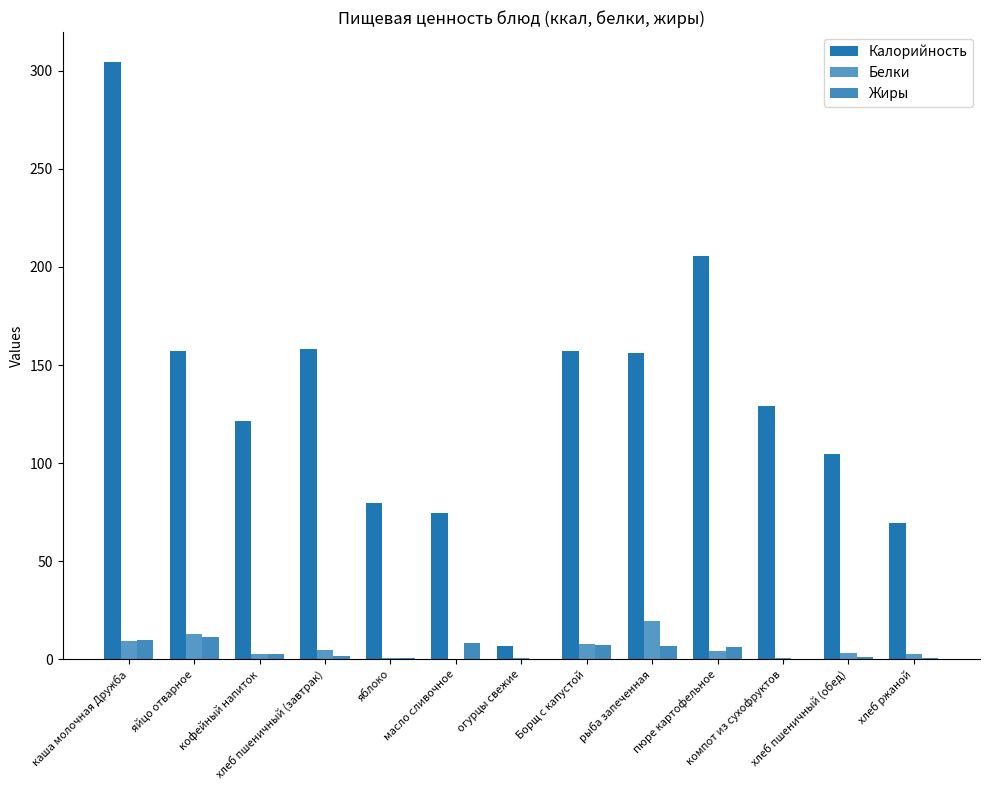

Reading left to right, transcribe all the data shown in this chart.

Калорийность: каша молочная Дружба=304.5	яйцо отварное=157.0	кофейный напиток=121.6	хлеб пшеничный (завтрак)=158.0	яблоко=79.9	масло сливочное=74.8	огурцы свежие=6.6	Борщ с капустой=156.9	рыба запеченная=156.0	пюре картофельное=205.6	компот из сухофруктов=128.9	хлеб пшеничный (обед)=104.8	хлеб ржаной=69.6
Белки: каша молочная Дружба=9.4	яйцо отварное=12.7	кофейный напиток=2.5	хлеб пшеничный (завтрак)=4.6	яблоко=0.7	масло сливочное=0.1	огурцы свежие=0.4	Борщ с капустой=8.0	рыба запеченная=19.6	пюре картофельное=4.4	компот из сухофруктов=0.5	хлеб пшеничный (обед)=3.0	хлеб ржаной=2.6
Жиры: каша молочная Дружба=9.8	яйцо отварное=11.5	кофейный напиток=2.8	хлеб пшеничный (завтрак)=1.8	яблоко=0.7	масло сливочное=8.3	огурцы свежие=0.0	Борщ с капустой=7.4	рыба запеченная=6.8	пюре картофельное=6.2	компот из сухофруктов=0.0	хлеб пшеничный (обед)=1.2	хлеб ржаной=0.5